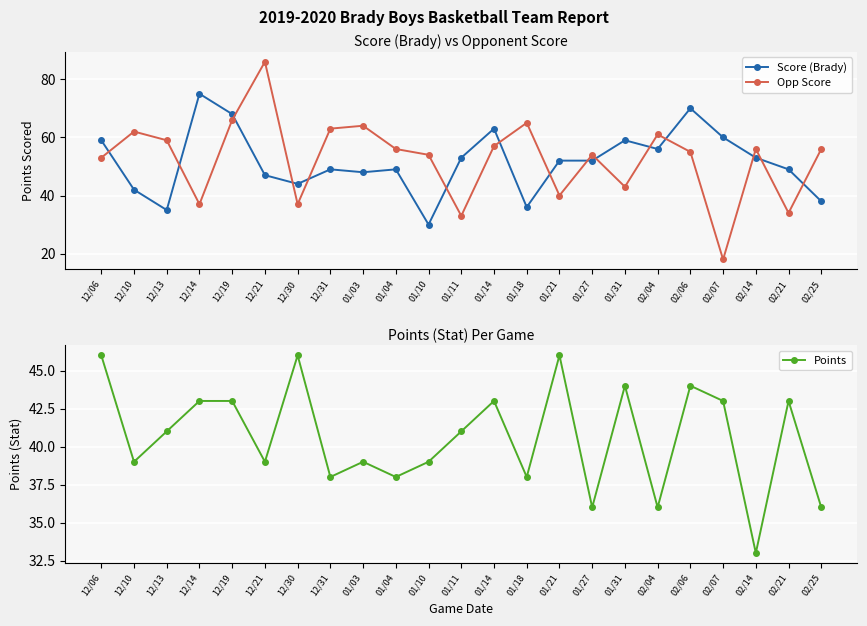

Is the value of Score (Brady) at 12/14 greater than the value of Opp Score at 01/18?

Yes